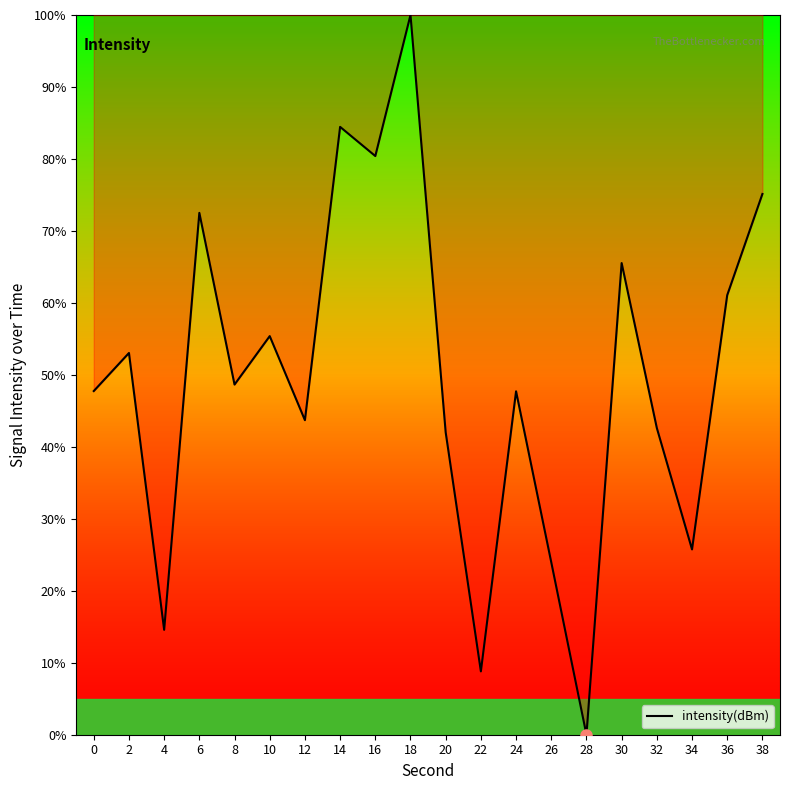

What is the approximate value at 22?

8.8